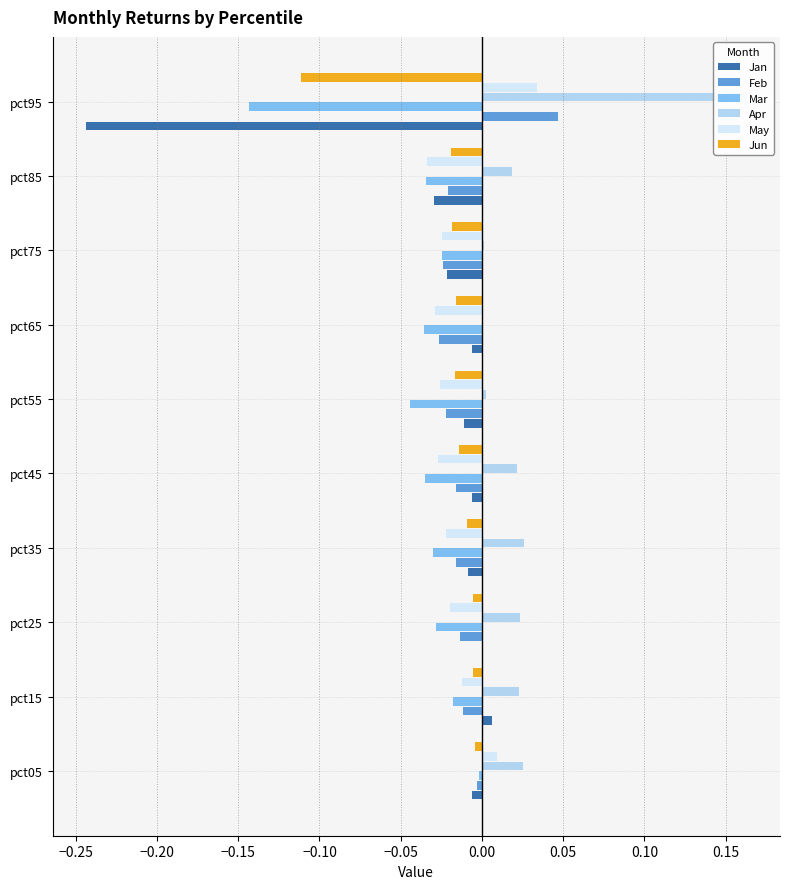

What is the maximum value shown in the chart?

0.2